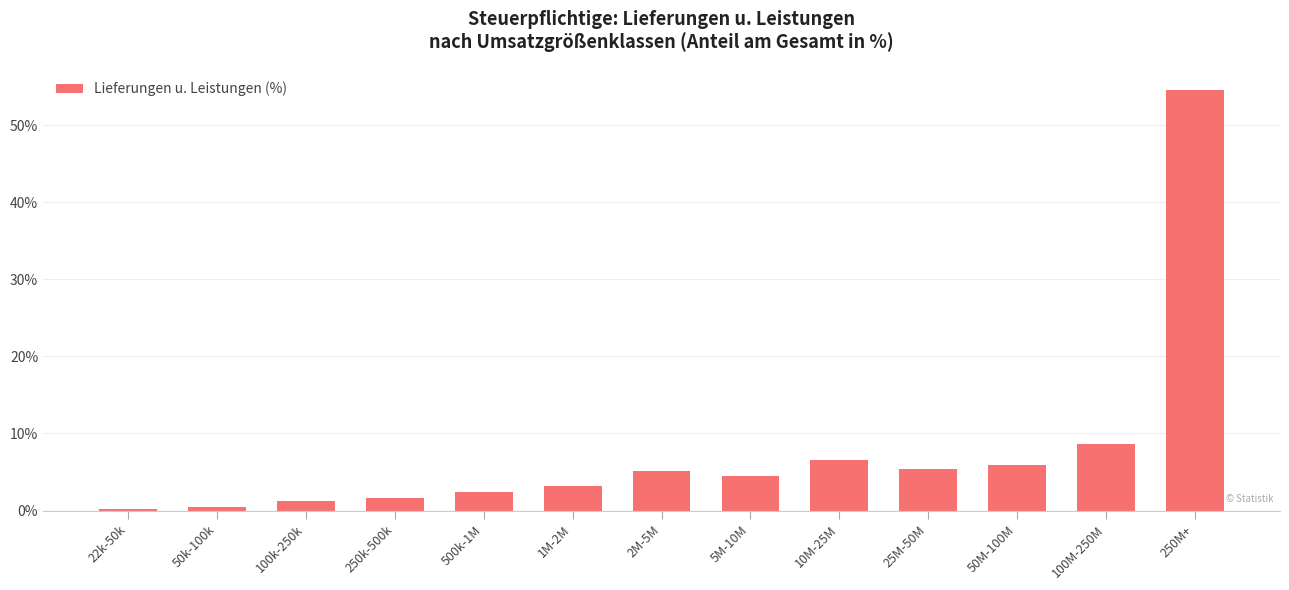

Where does the data first go above 4?

2M-5M